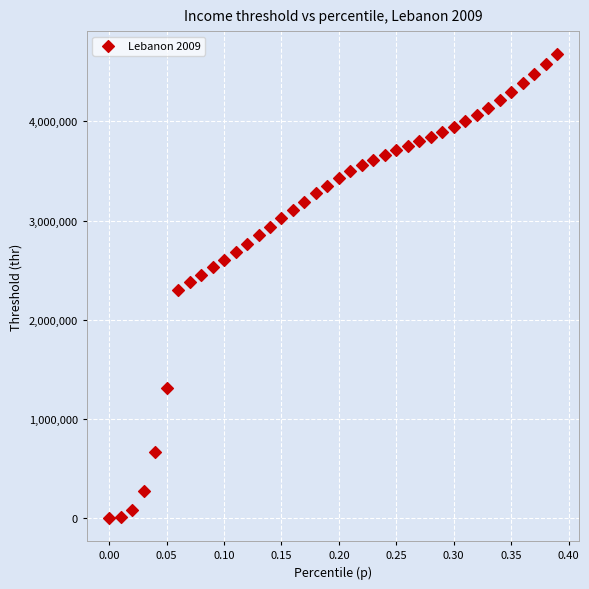

What is the range of X values (max minus min)?

0.4